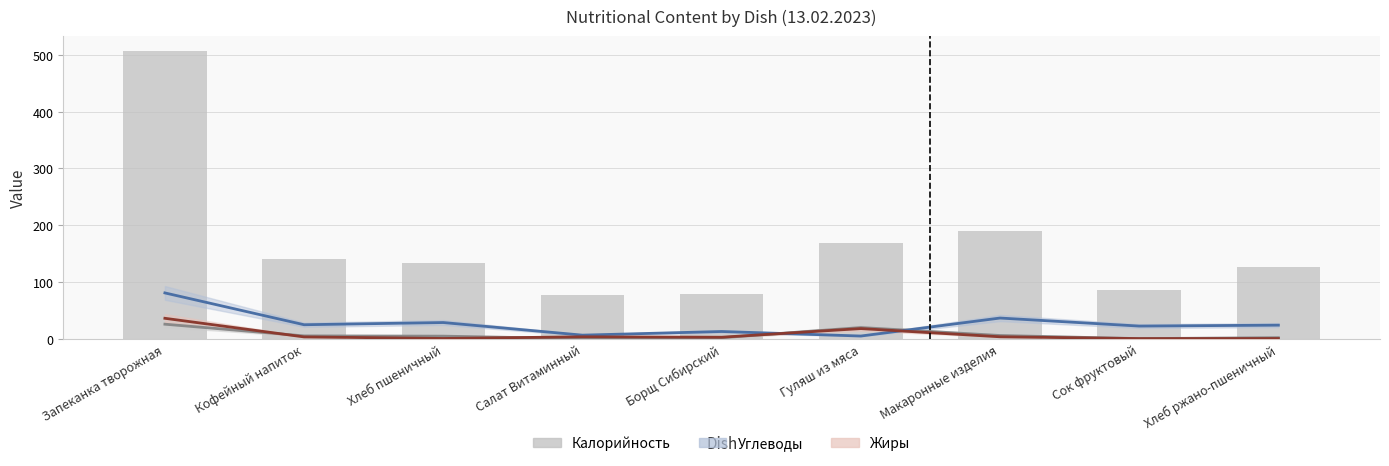

Reading left to right, transcribe all the data shown in this chart.

Белки: 25.6	5.0	4.6	0.0	1.8	19.7	5.7	0.2	1.9
Углеводы: 80.7	24.7	28.5	6.3	12.7	4.8	36.5	22.3	23.9
Жиры: 36.0	3.2	0.5	3.4	2.6	17.9	3.4	0.3	0.4
Калорийность: 507.5	141.3	133.2	77.7	78.7	168.2	190.3	86.0	126.7